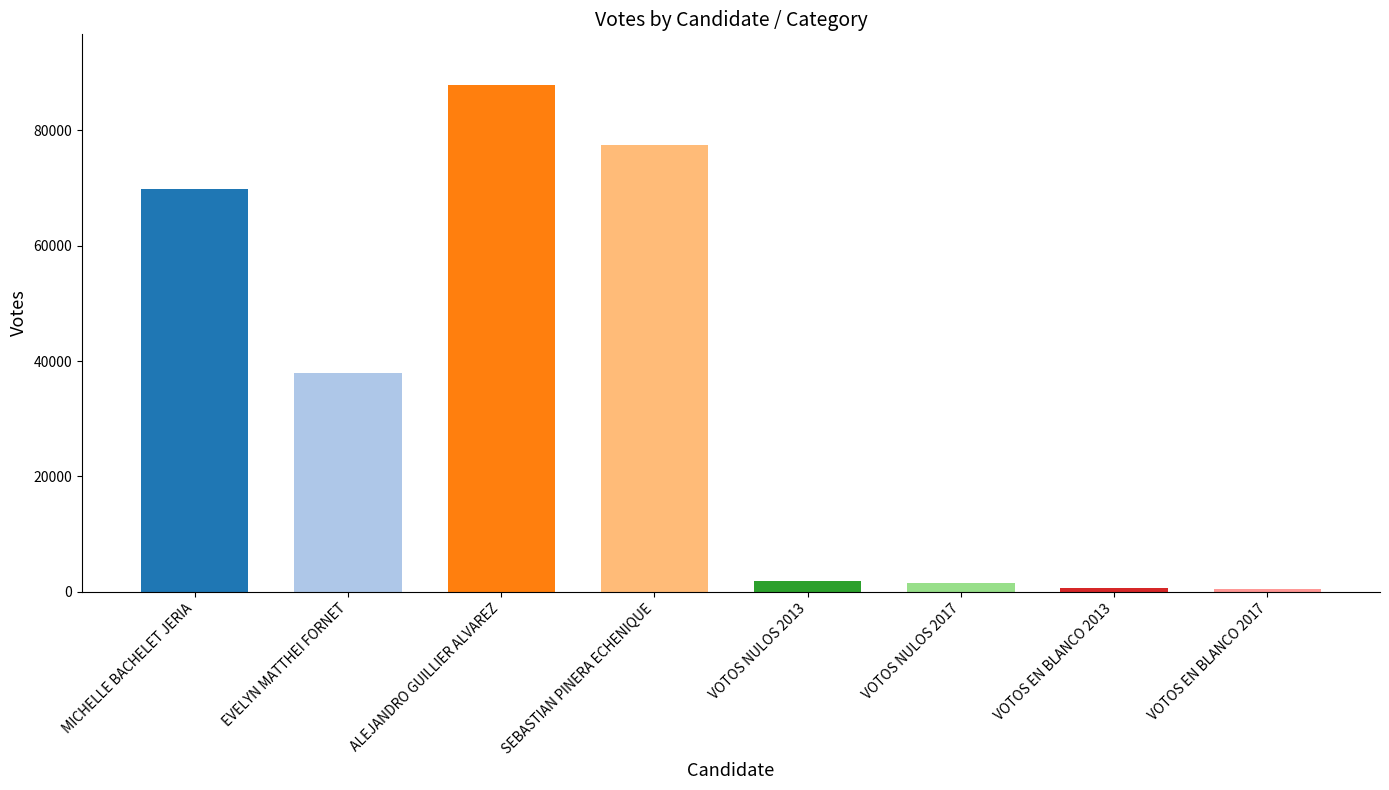

How many bars are there in total?

8